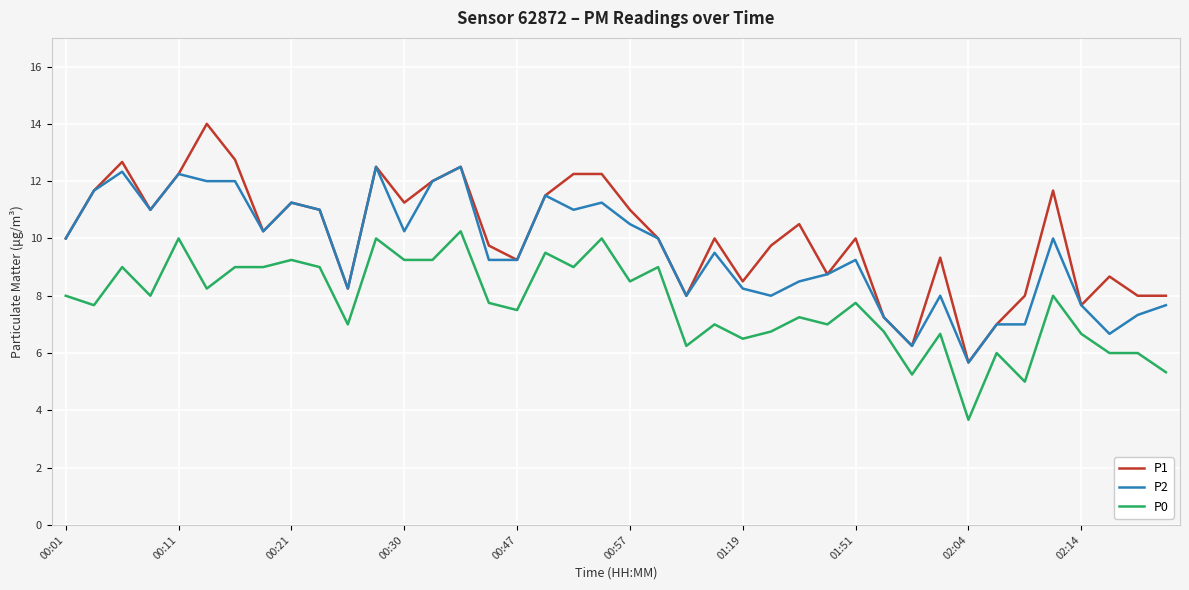

What is the difference between the maximum and minimum values in the P1 series?

8.3